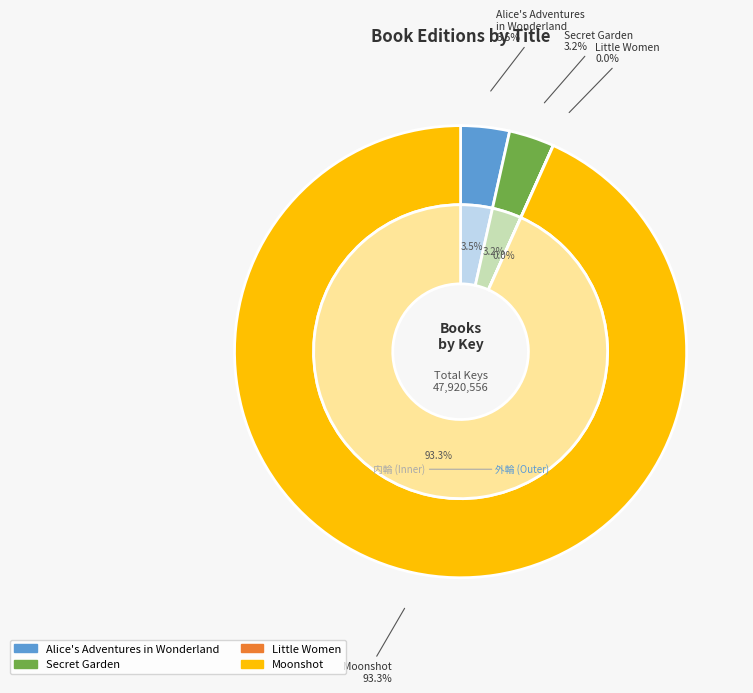

Count the number of slices in the pie.

4